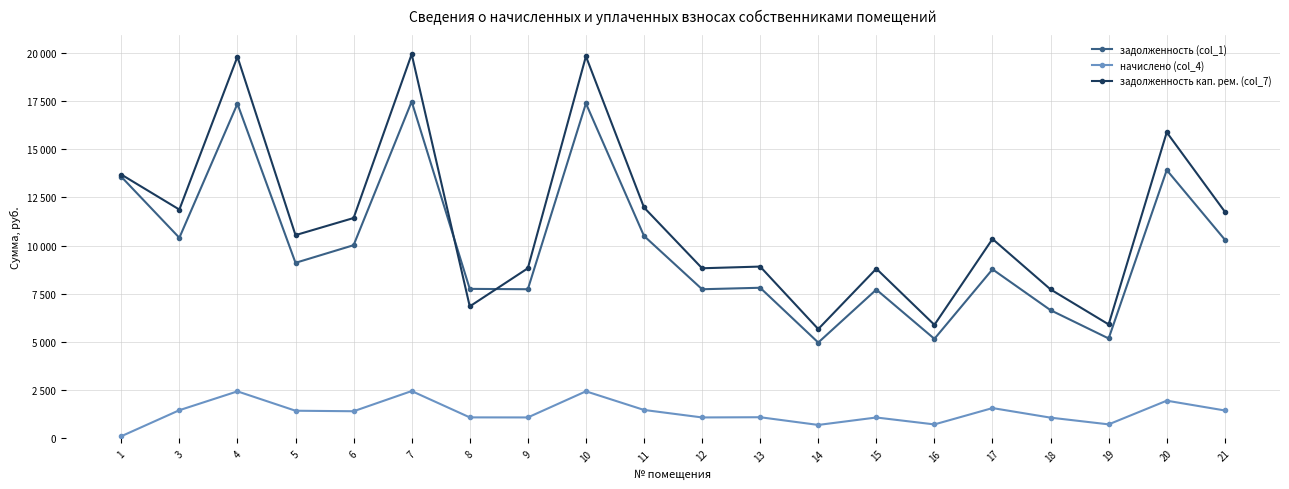

Is this an area chart (filled region under the line)?

No